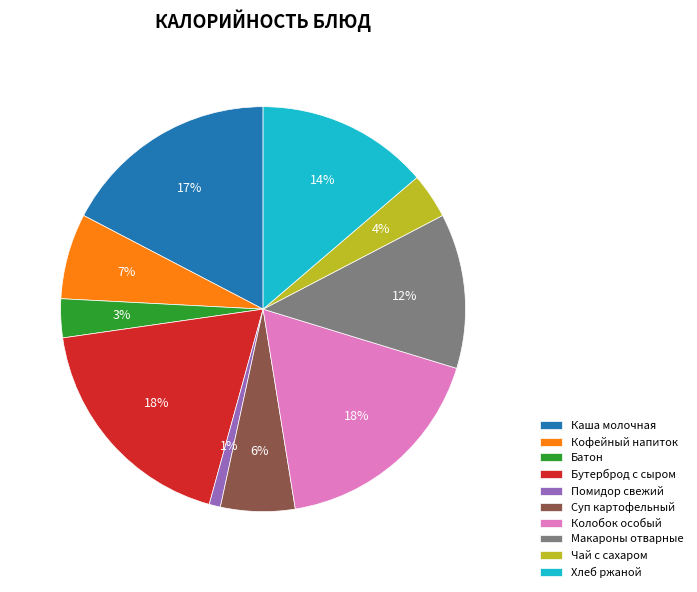

Approximately how many times larger is the value at Колобок особый compared to Бутерброд с сыром?

1.0